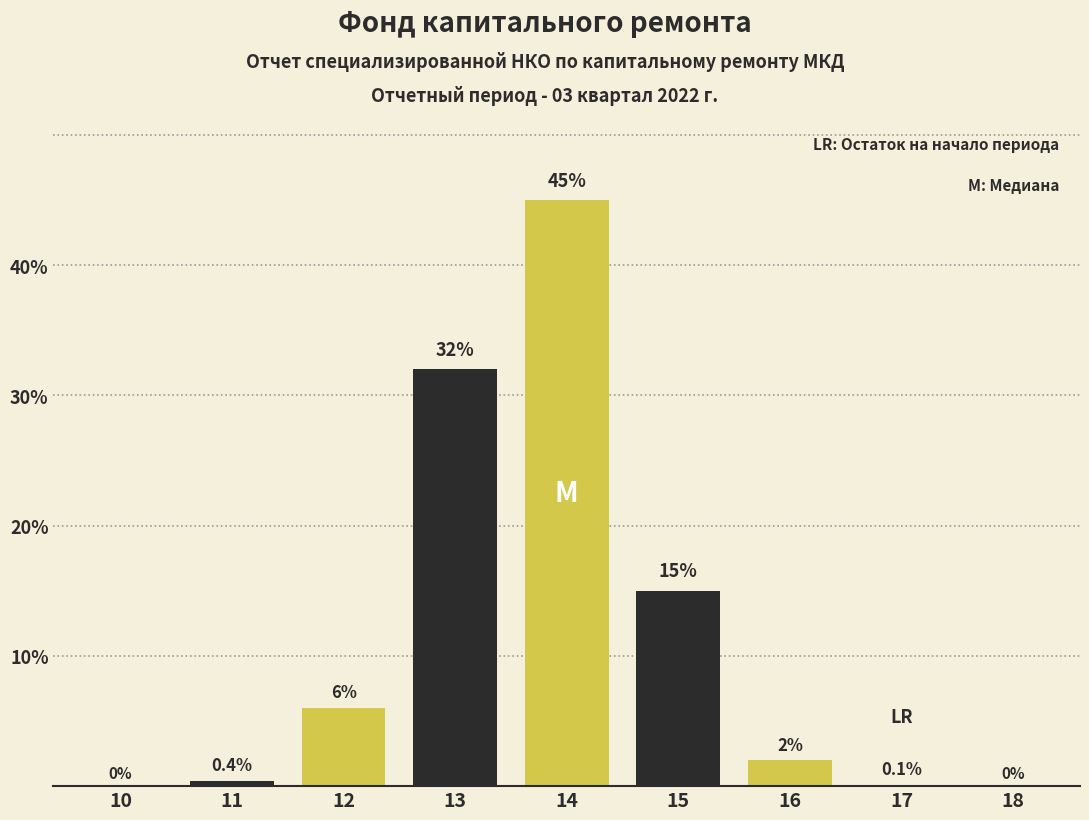

Reading right to left, list all the values displayed in this chart.

18=0.0	17=0.1	16=2.0	15=15.0	14=45.0	13=32.0	12=6.0	11=0.4	10=0.0